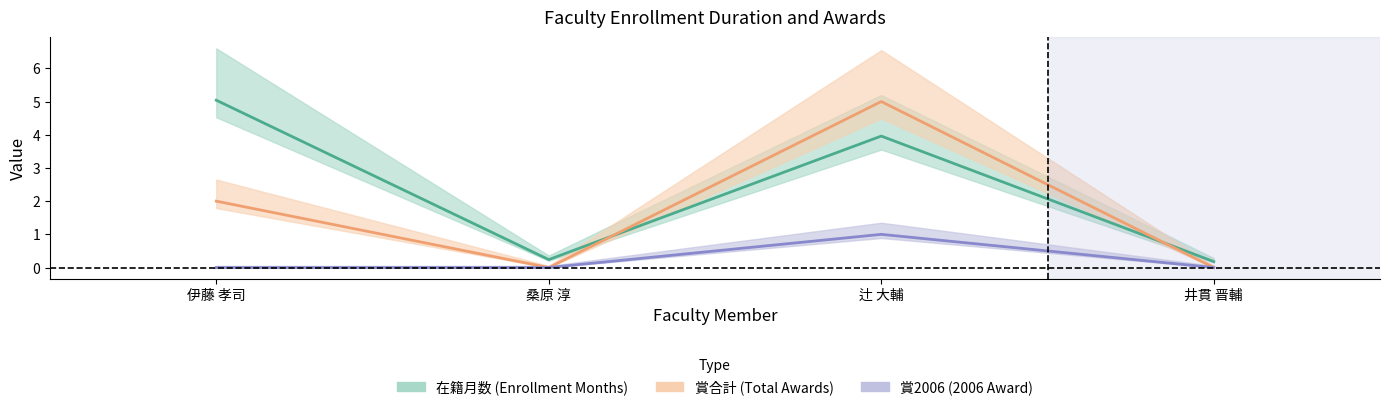

The 賞合計 series shows 0.0 at 桑原 淳. True or false?

True